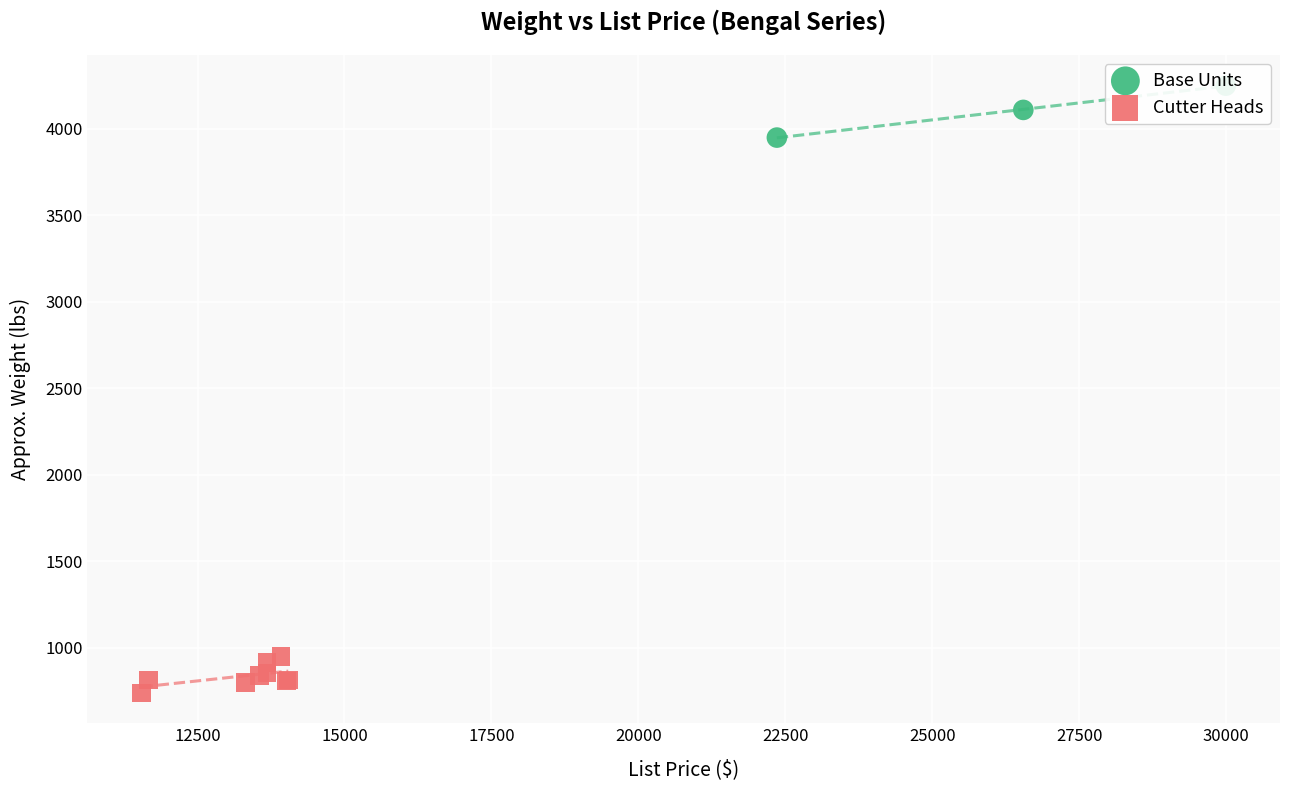

What is the change in value from 12500 to 15000?

+140